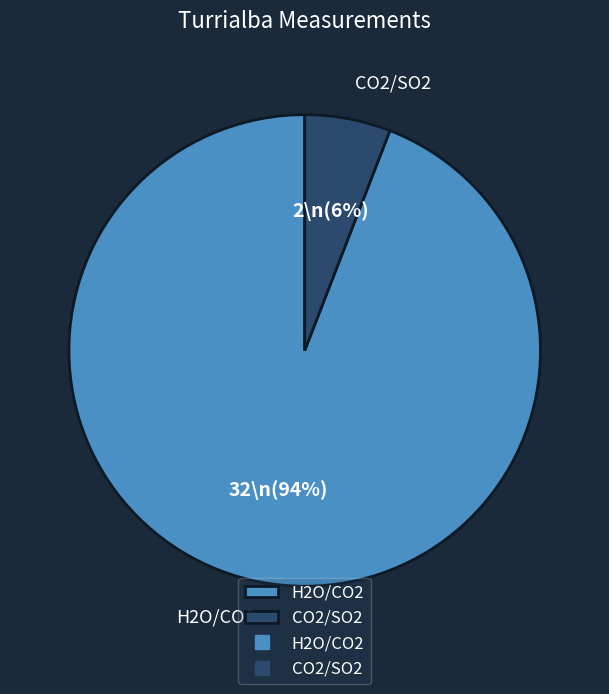

To the nearest percent, what is the average slice percentage?

50%